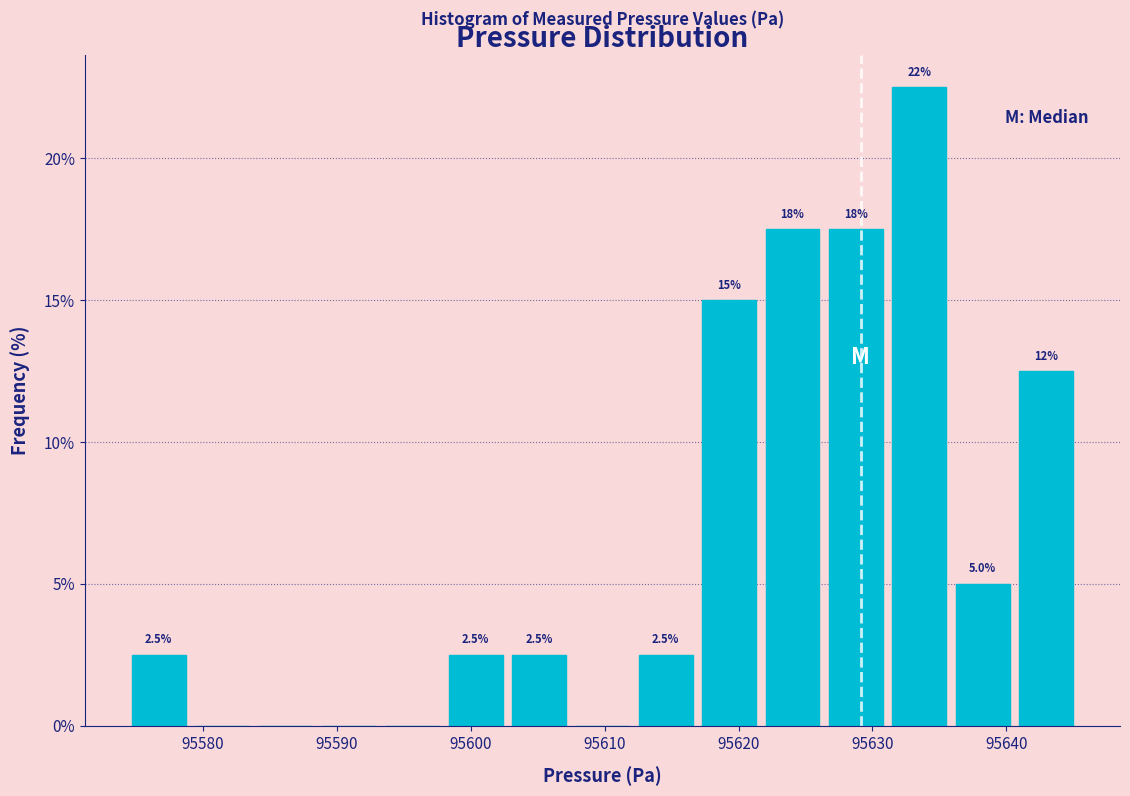

Which range on the x-axis has the tallest bar?

95631 to 95636